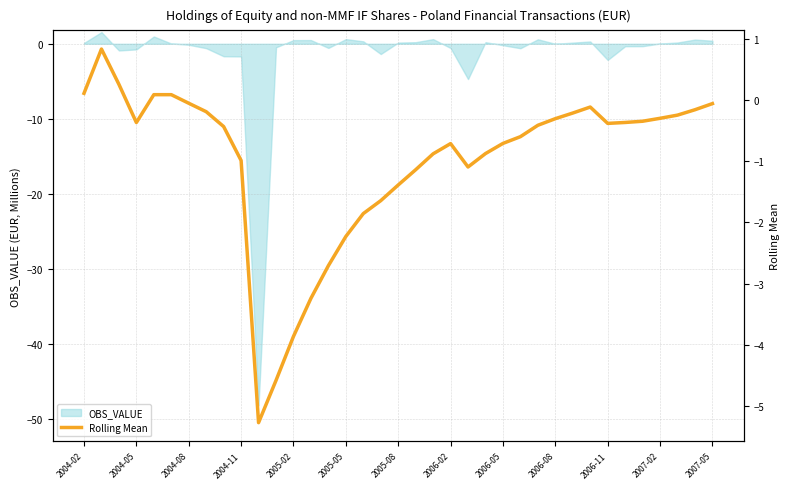

What is the maximum value for OBS_VALUE?

1.6